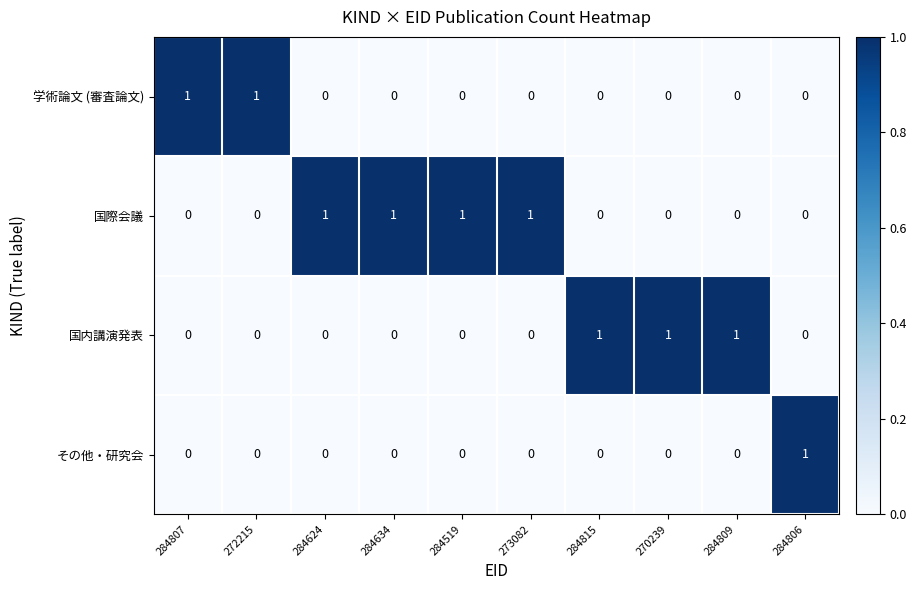

Rank the series by their average value, from lowest to highest.

その他・研究会, 学術論文 (審査論文), 国内講演発表, 国際会議